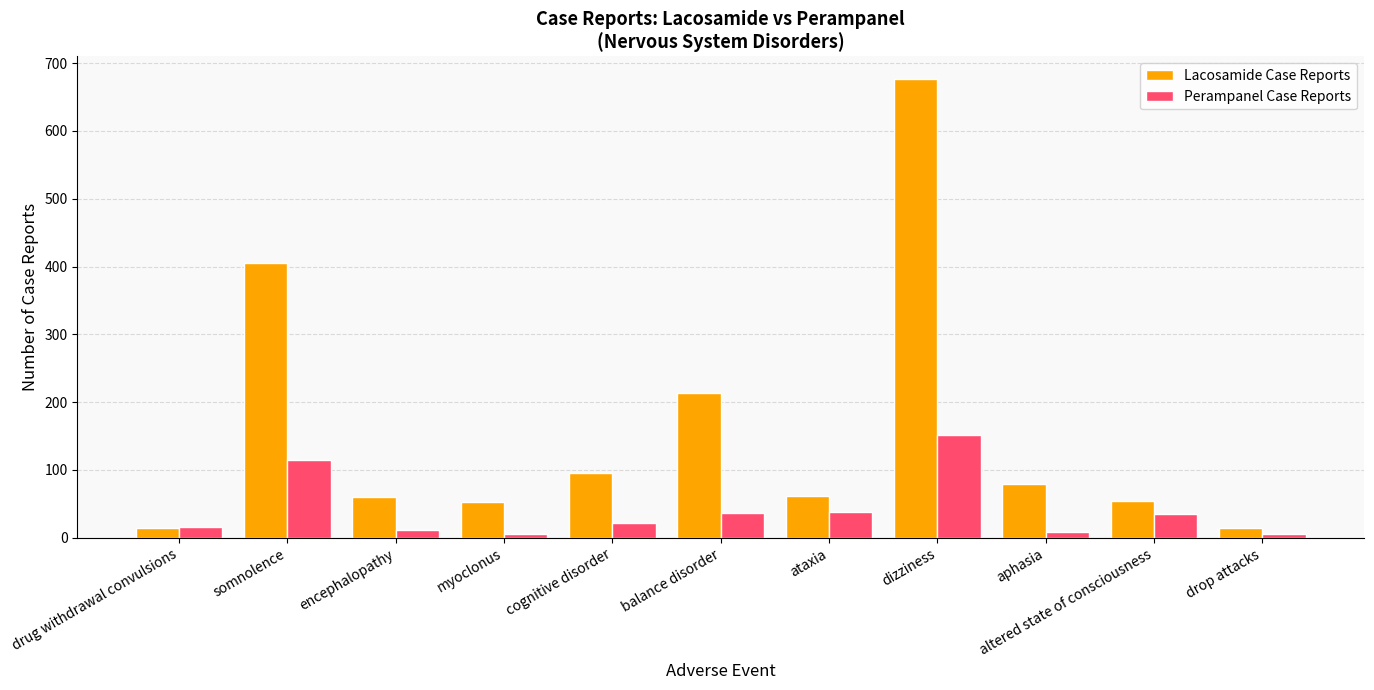

List the series in order of their overall mean, highest first.

Lacosamide Case Reports, Perampanel Case Reports